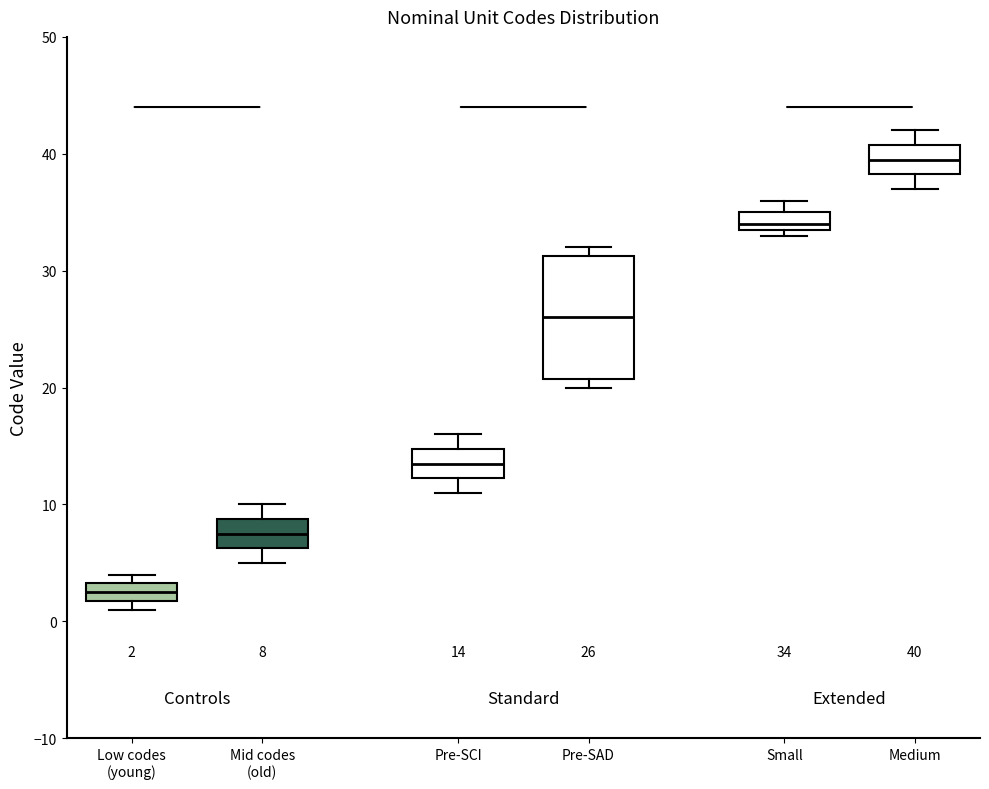

Which box has the highest median line?

Medium